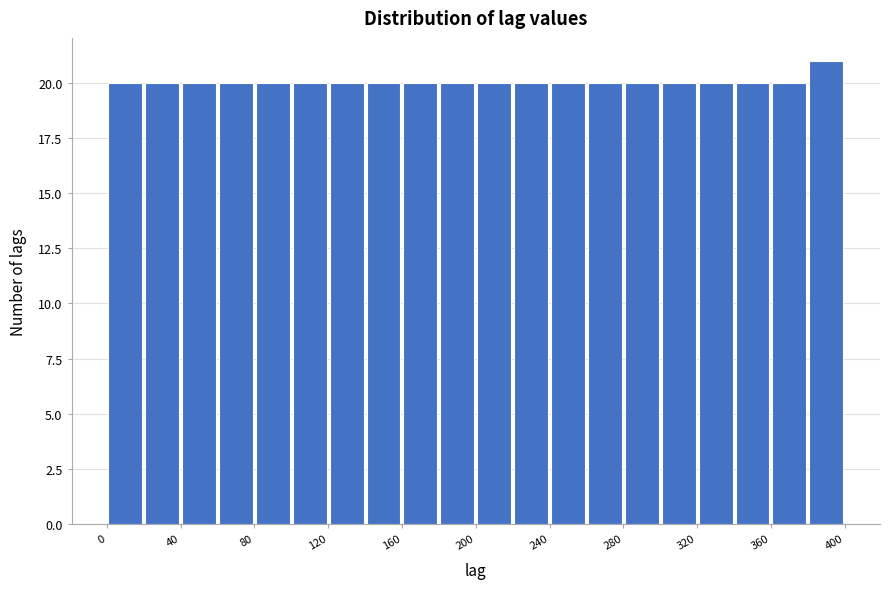

Reading left to right, list every bar in this chart as the range it spans on the x-axis followed by its height. The values are not printed on the chart, so give them approximately, as read against the axis.

0 to 20: 20
20 to 40: 20
40 to 60: 20
60 to 80: 20
80 to 100: 20
100 to 120: 20
120 to 140: 20
140 to 160: 20
160 to 180: 20
180 to 200: 20
200 to 220: 20
220 to 240: 20
240 to 260: 20
260 to 280: 20
280 to 300: 20
300 to 320: 20
320 to 340: 20
340 to 360: 20
360 to 380: 20
380 to 400: 21